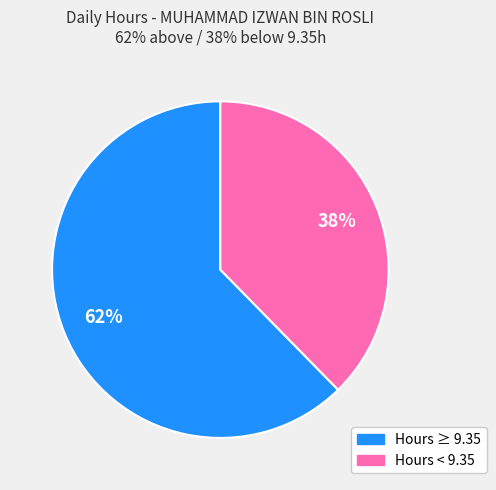

Is there any slice that represents more than half of the pie?

Yes